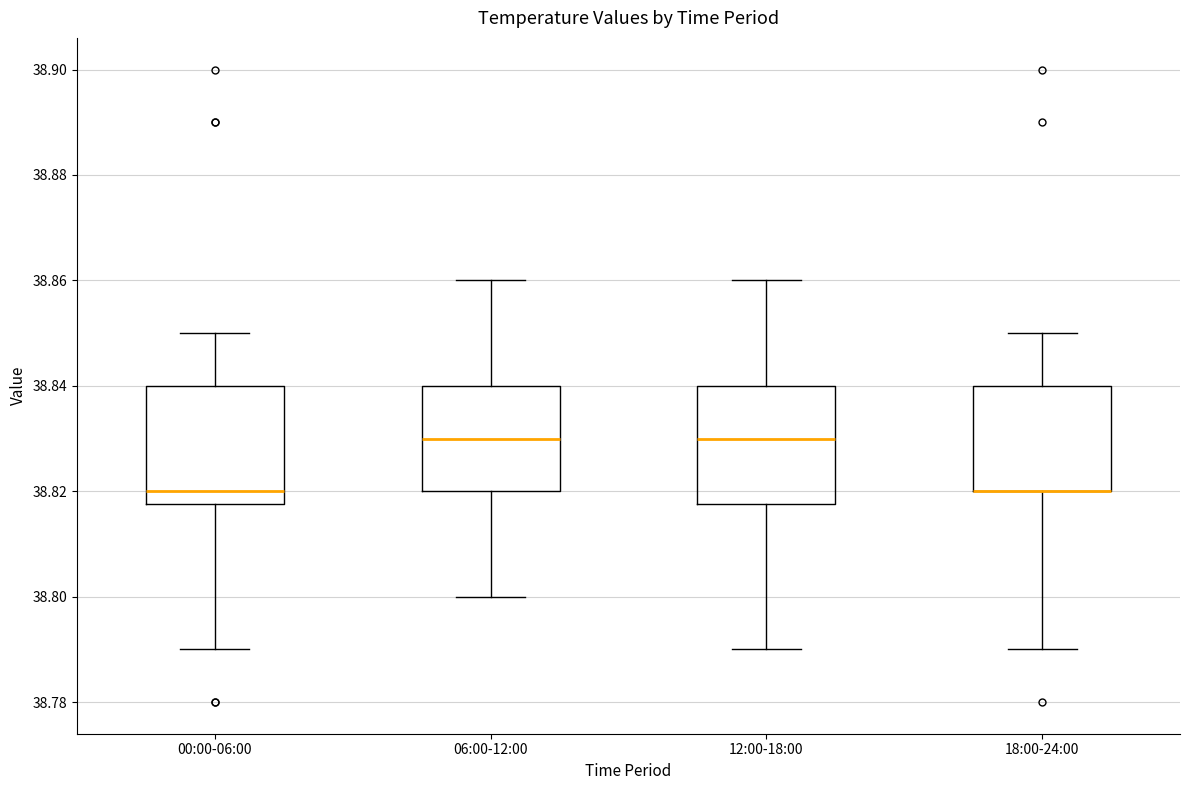

Where is the lower edge of the box for 12:00-18:00 on the y-axis? The values are not printed on the chart, so give them approximately, as read against the axis.

38.818